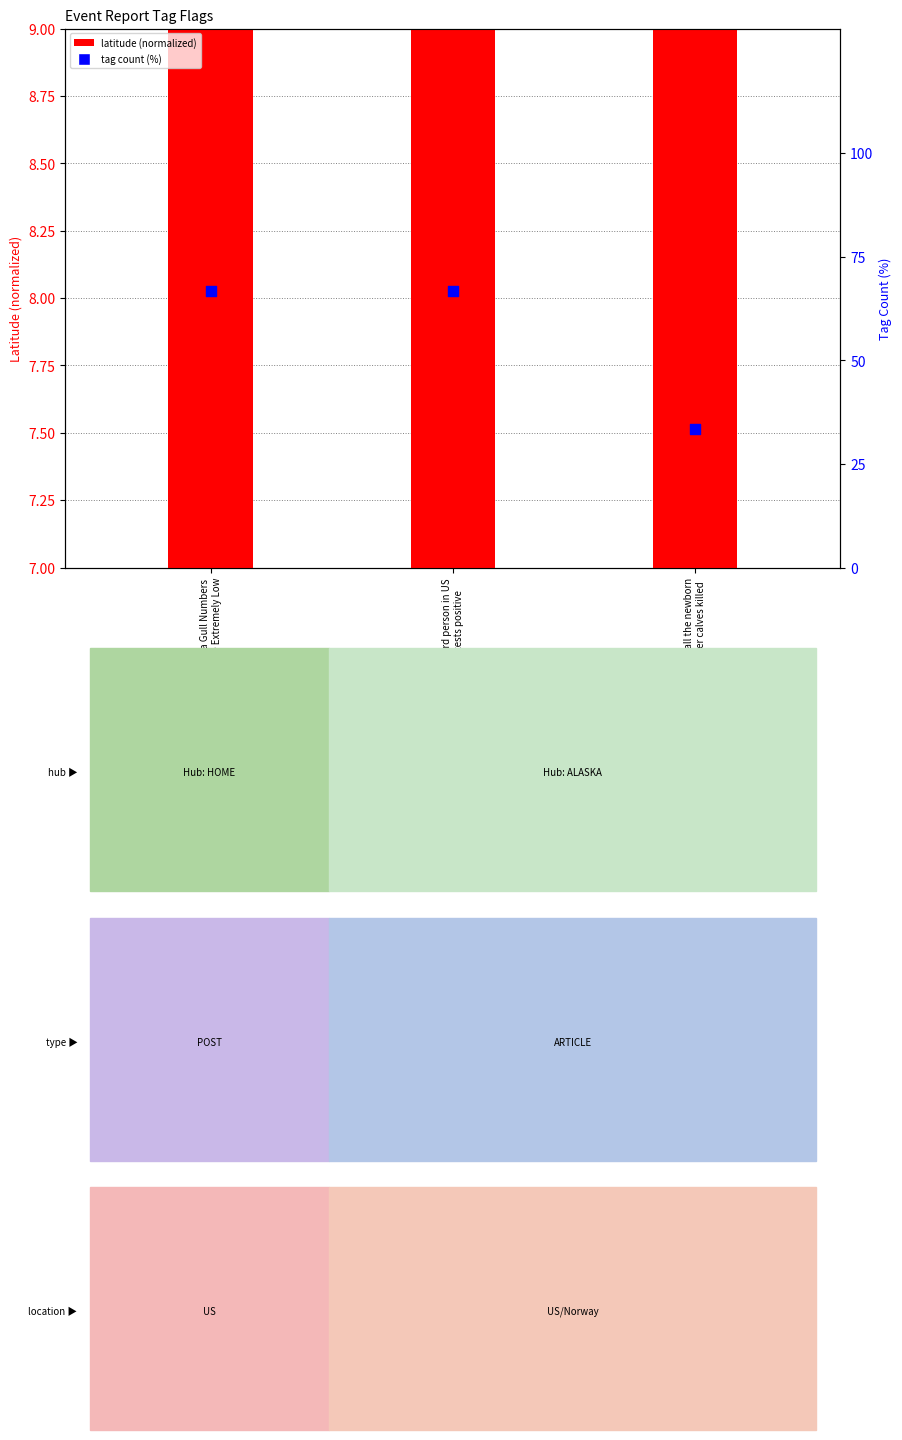

Is the value of latitude (normalized) at Found all the newborn
reindeer calves killed greater than the value of tag count (%) at Third person in US
tests positive?

No